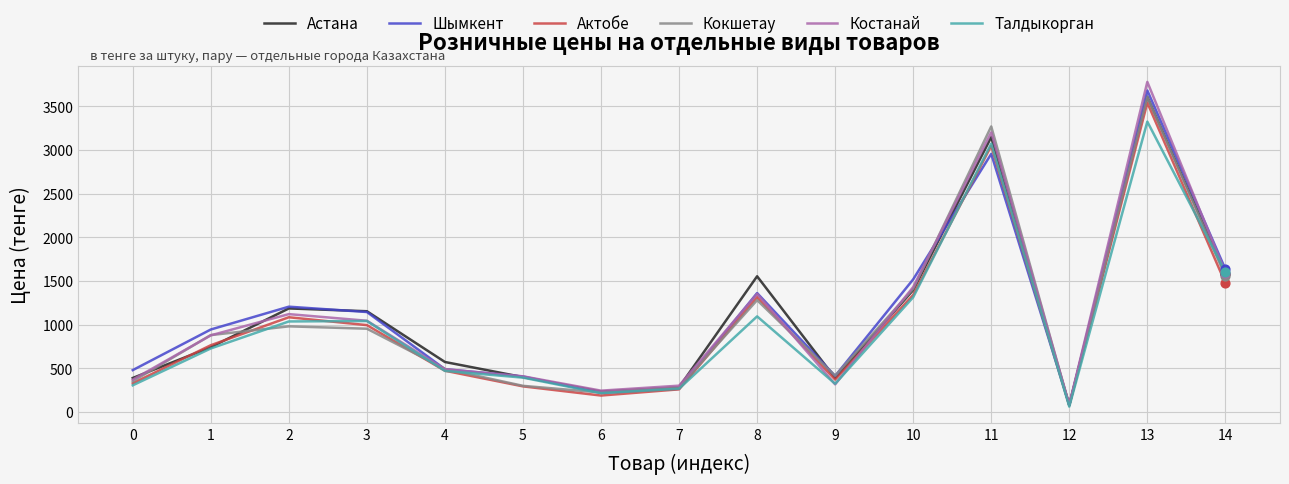

At which category is the sum across all series the highest?

13